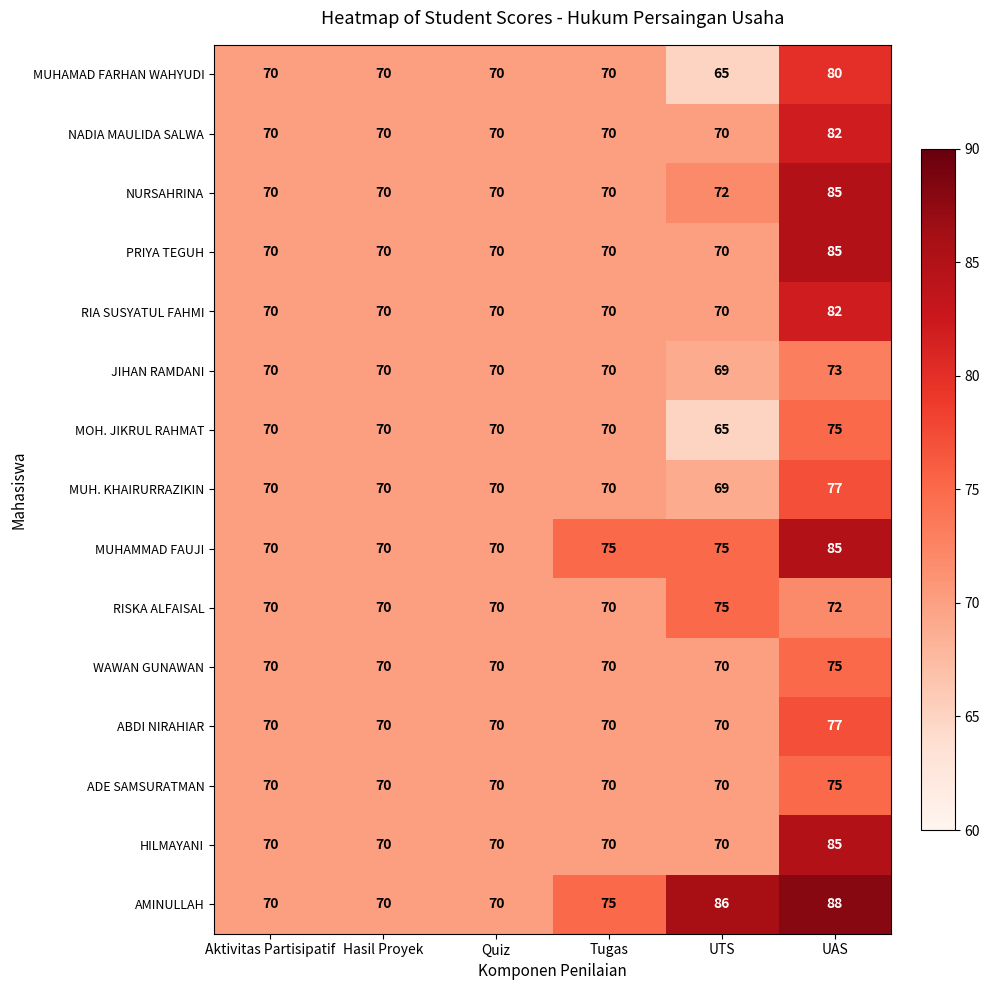

The value of MUHAMMAD FAUJI at UTS is 75. True or false?

True